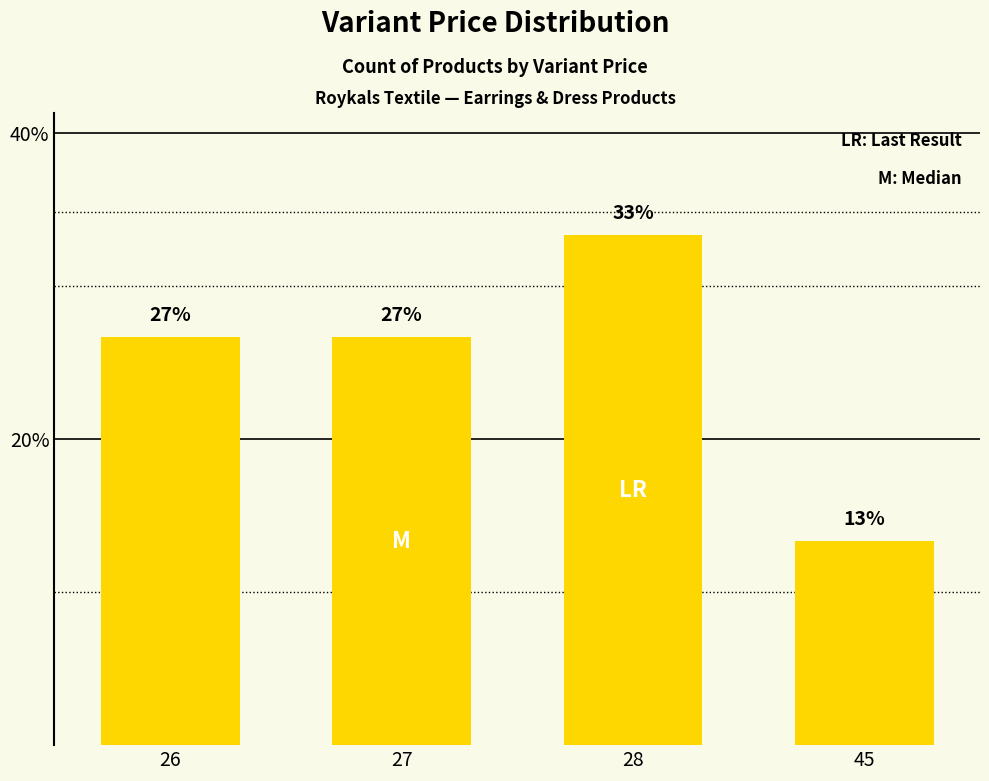

Does the chart contain any negative values?

No